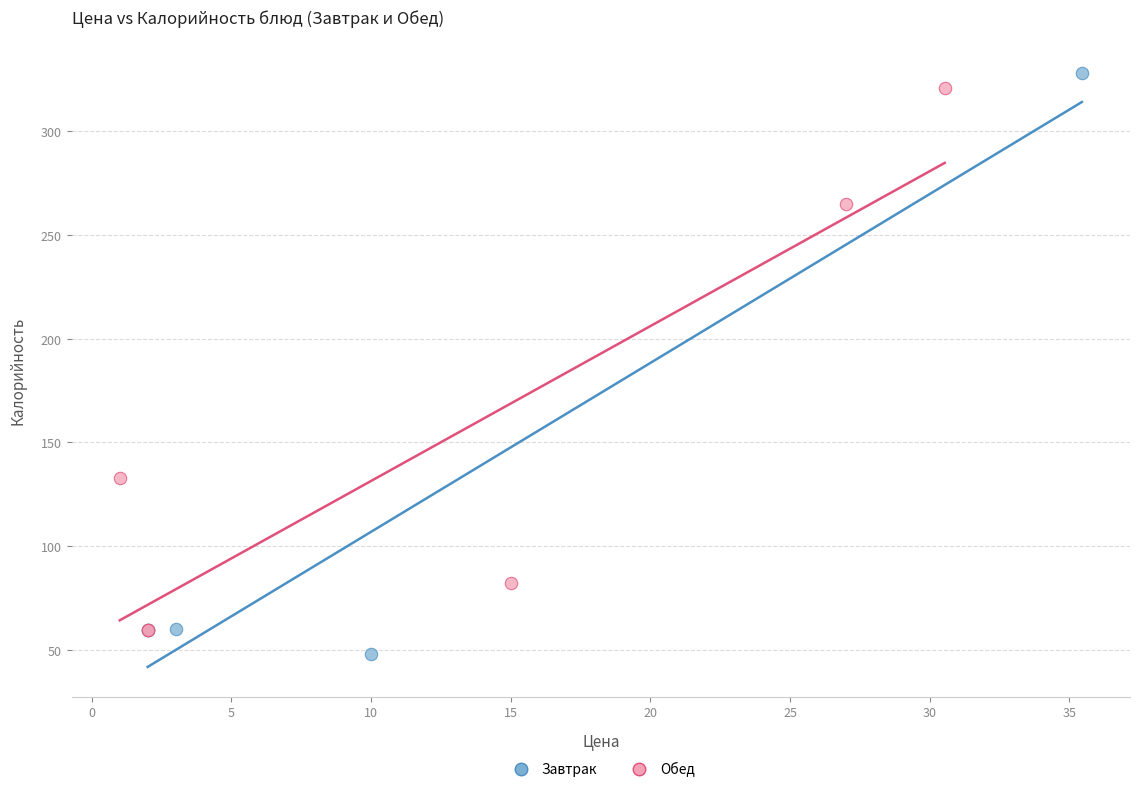

What are all the series names shown in the legend?

Завтрак, Обед